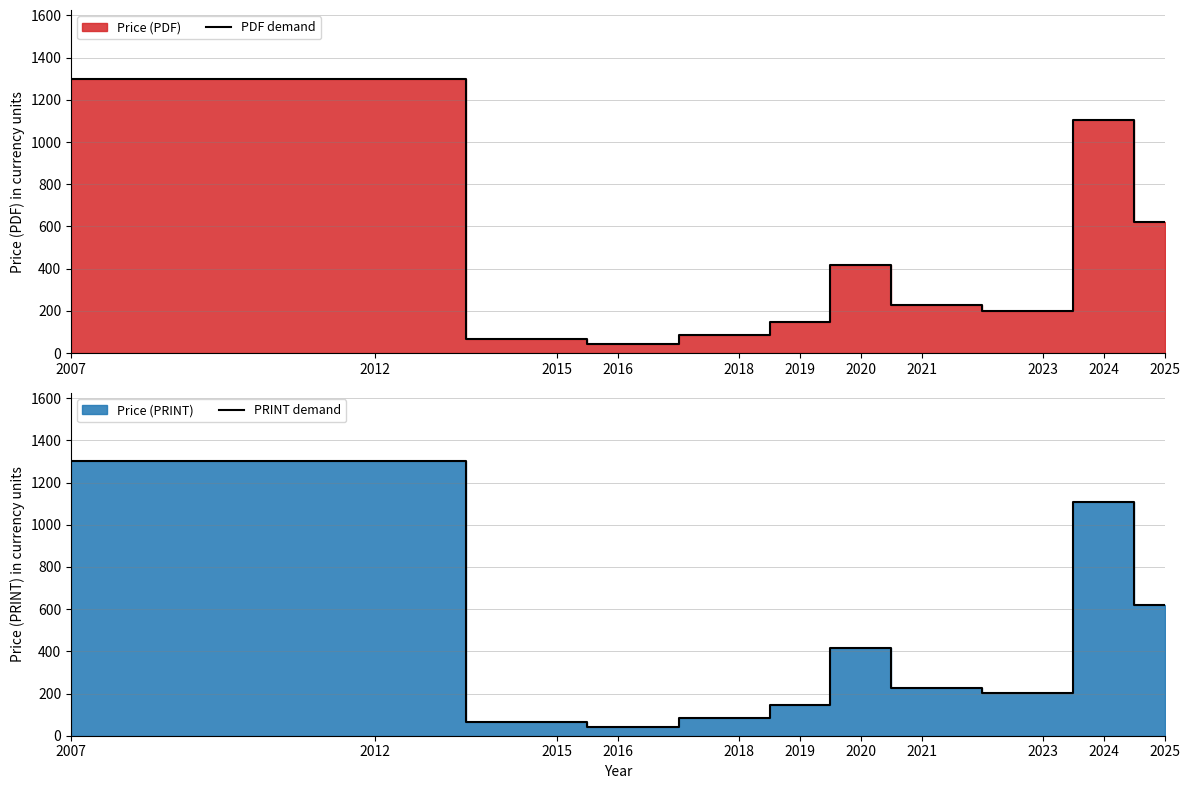

True or false: PDF demand and PRINT demand cross at least once.

False